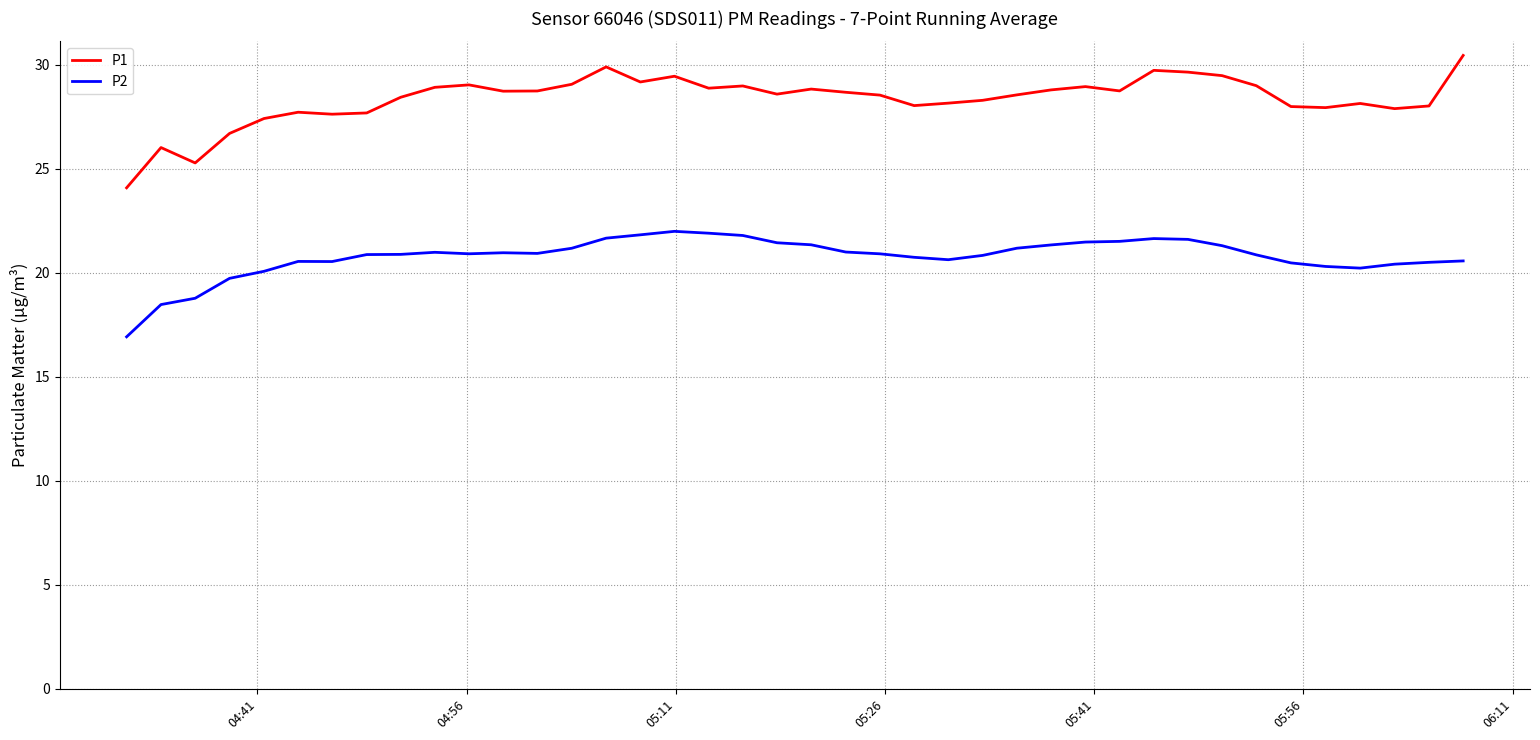

Which series has the largest total across all categories?

P1